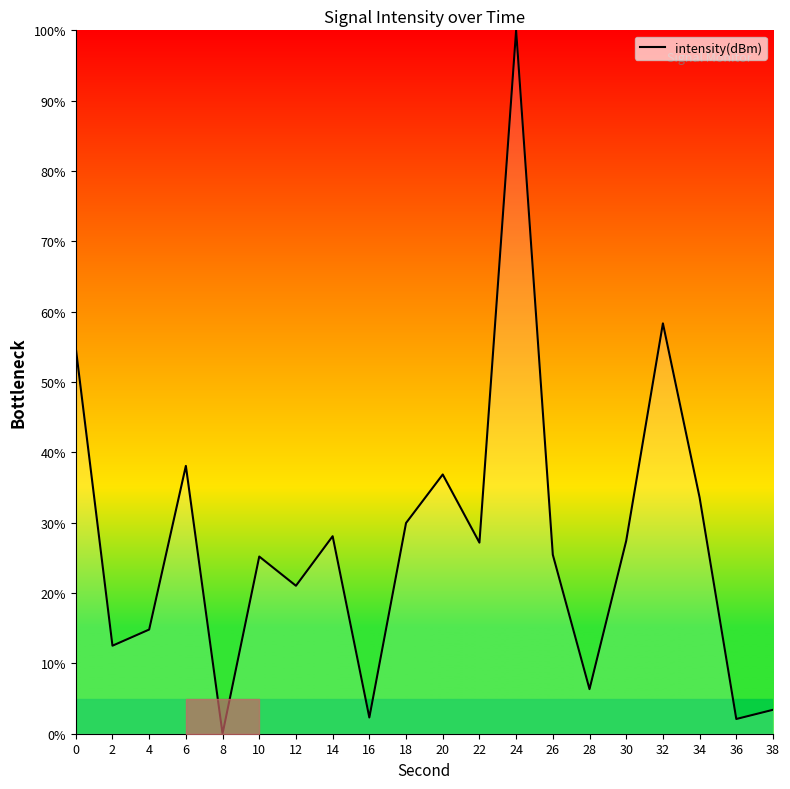

Is it true that the value at 32 is 16.6?

False